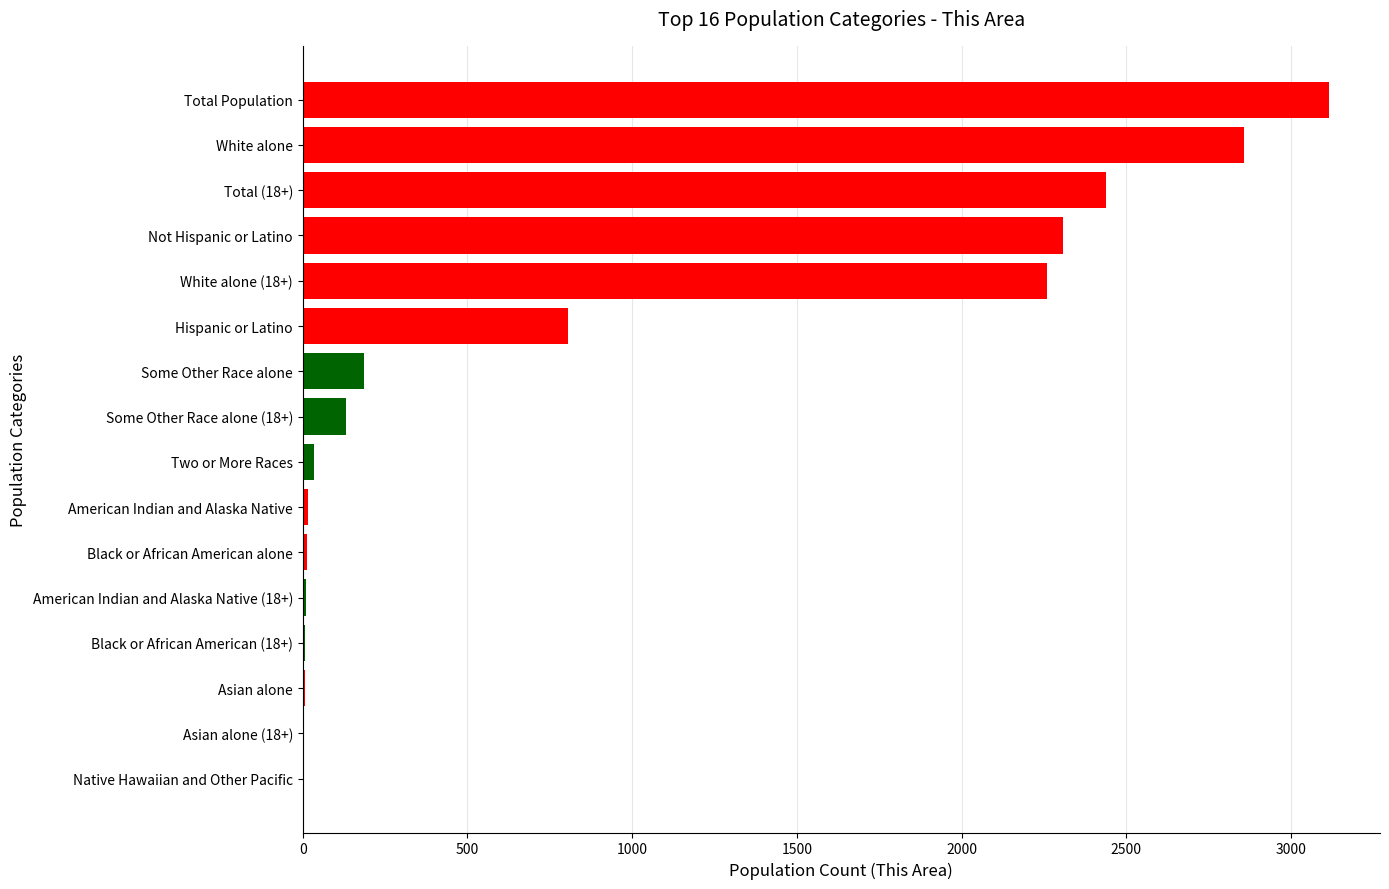

Which has a higher value, Not Hispanic or Latino or White alone?

White alone